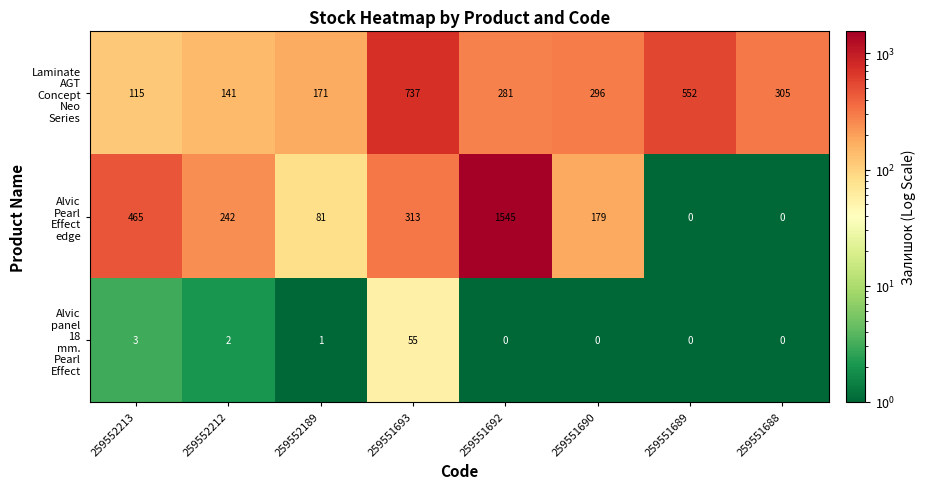

At how many categories does at least one series exceed 412?

4